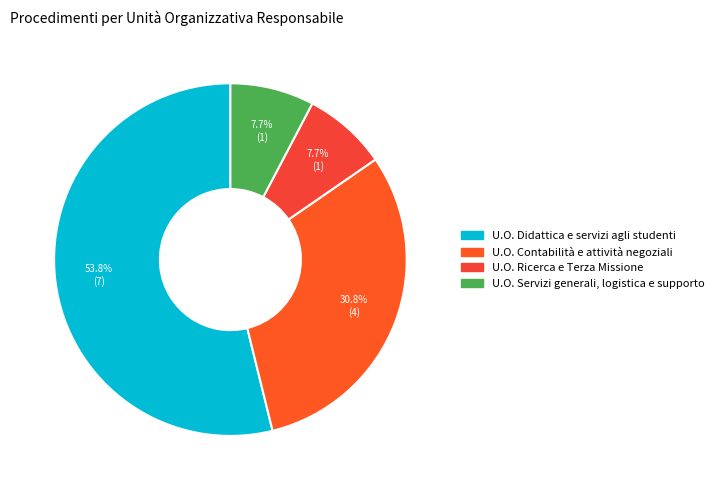

Count the number of slices in the pie.

4